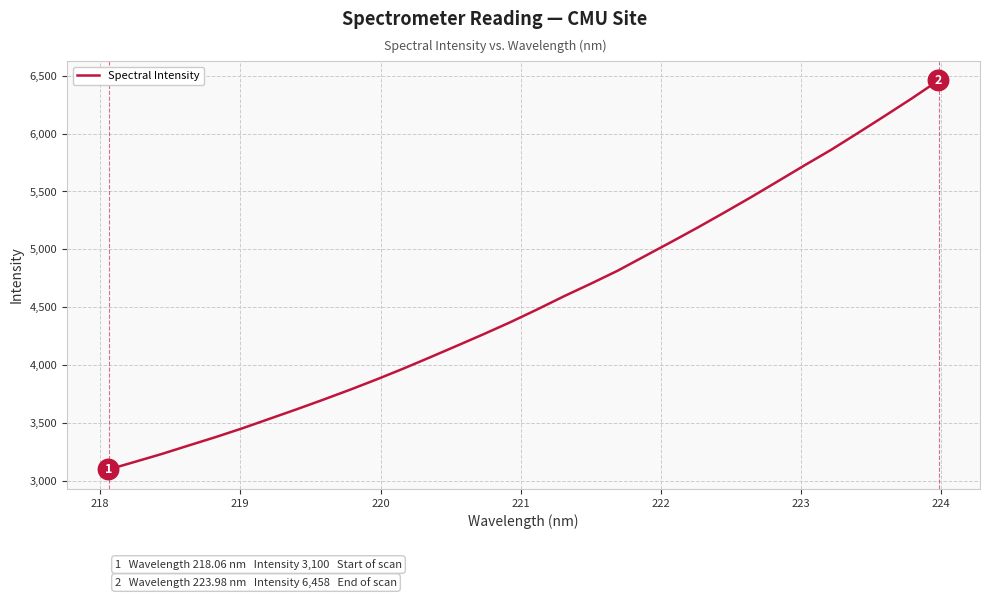

Is this an area chart (filled region under the line)?

No